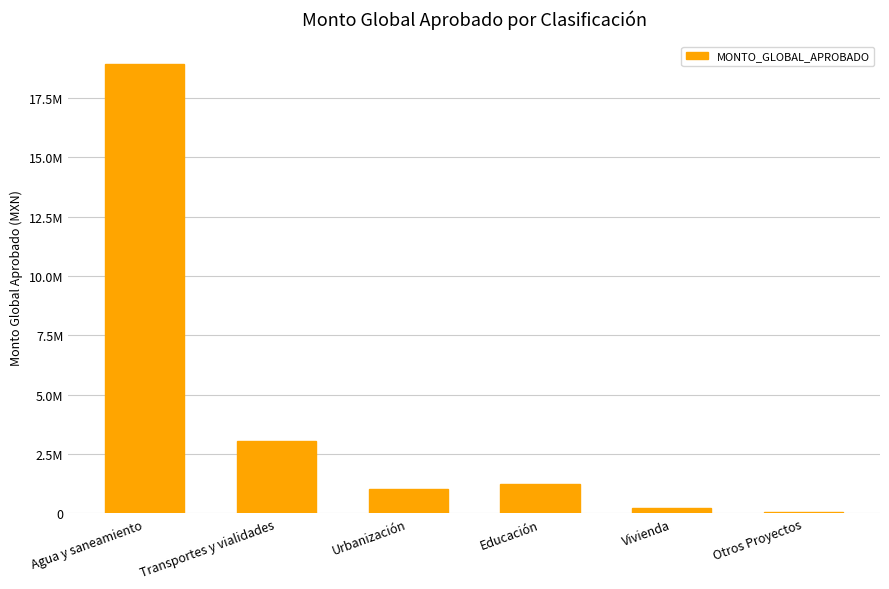

What is the sum of all values?

24524730.4